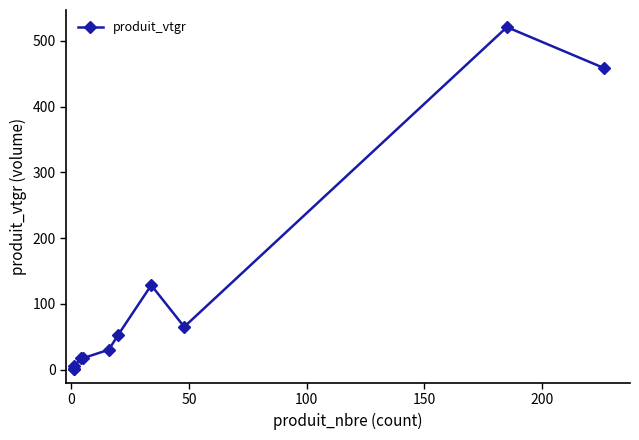

What is the maximum value shown in the chart?

521.0